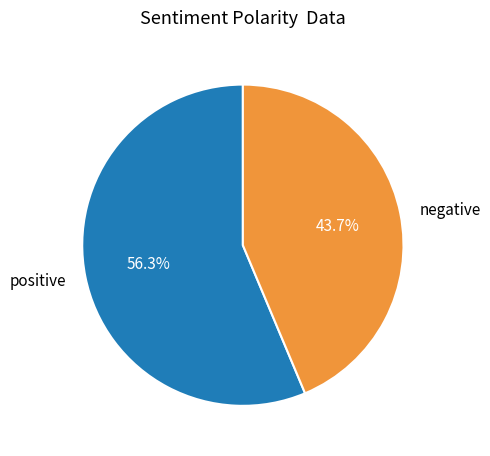

Does positive represent more than half of the total?

Yes